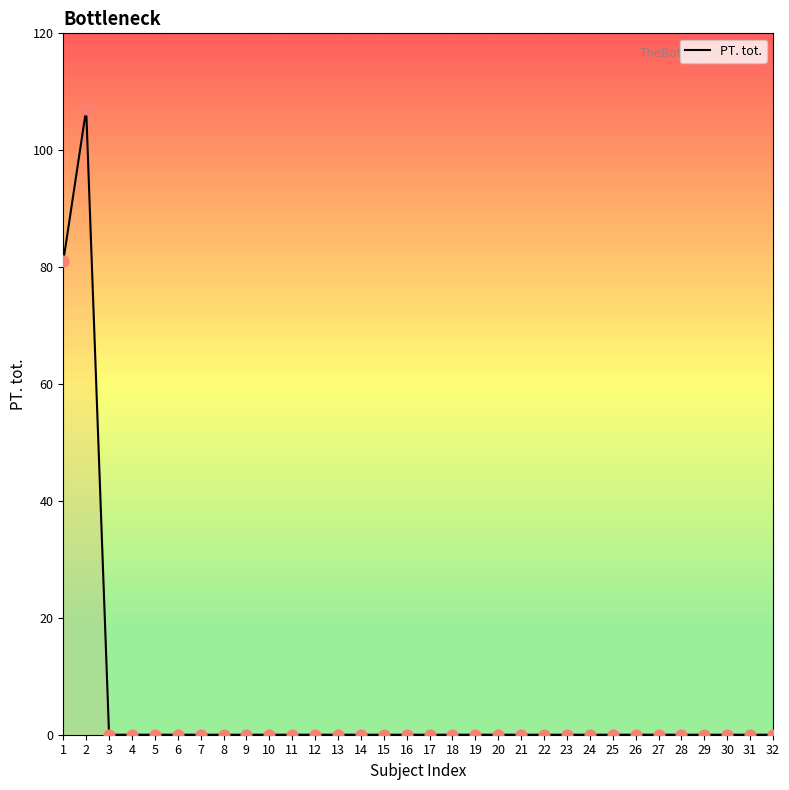

Is it true that the value at 1 is 39?

False